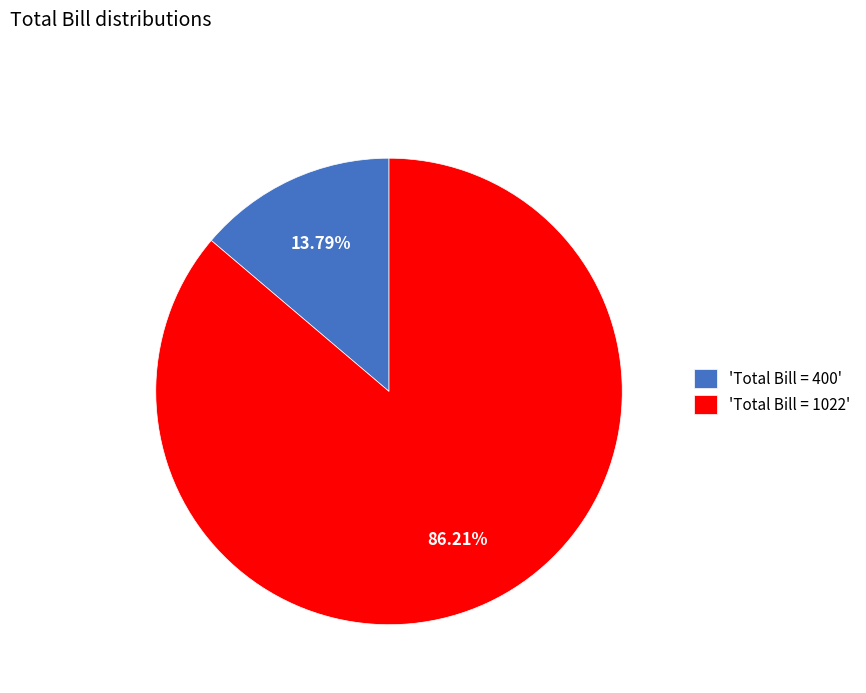

What is the largest slice in the pie chart?

'Total Bill = 1022'